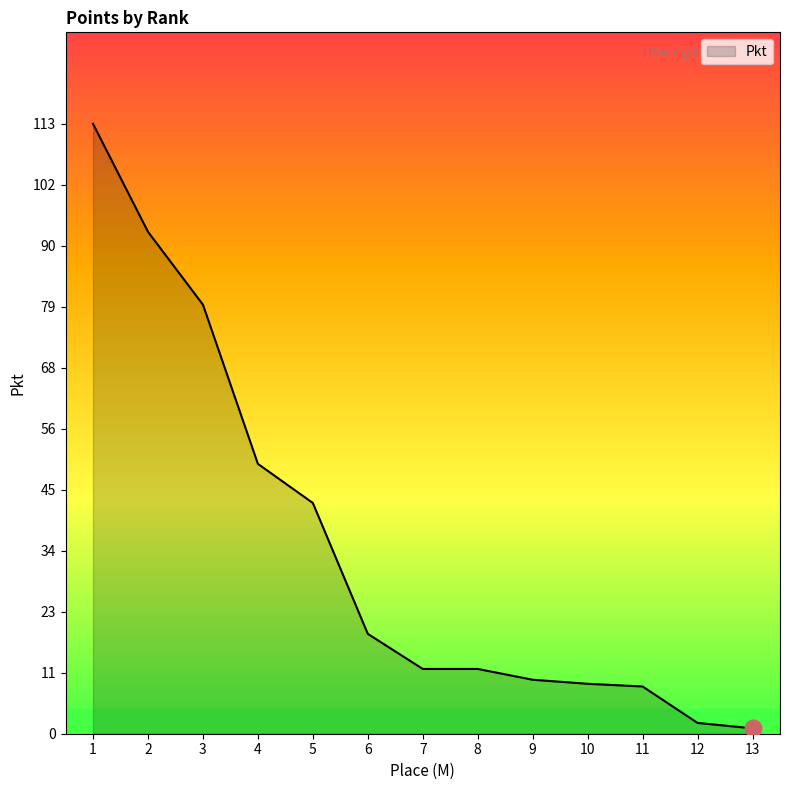

What is the maximum value shown in the chart?

113.0